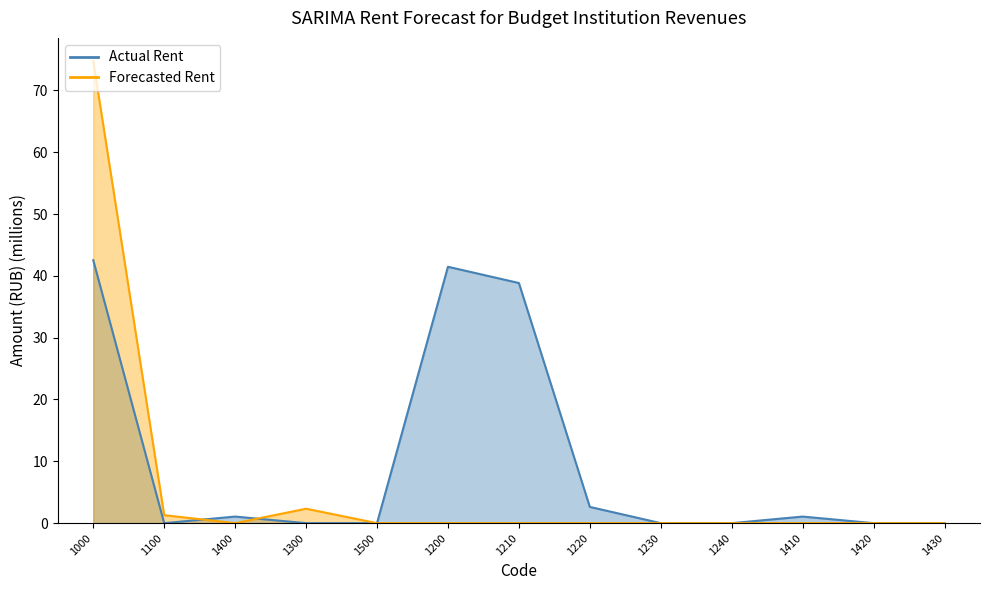

Which series has the widest spread of values?

Forecasted Rent